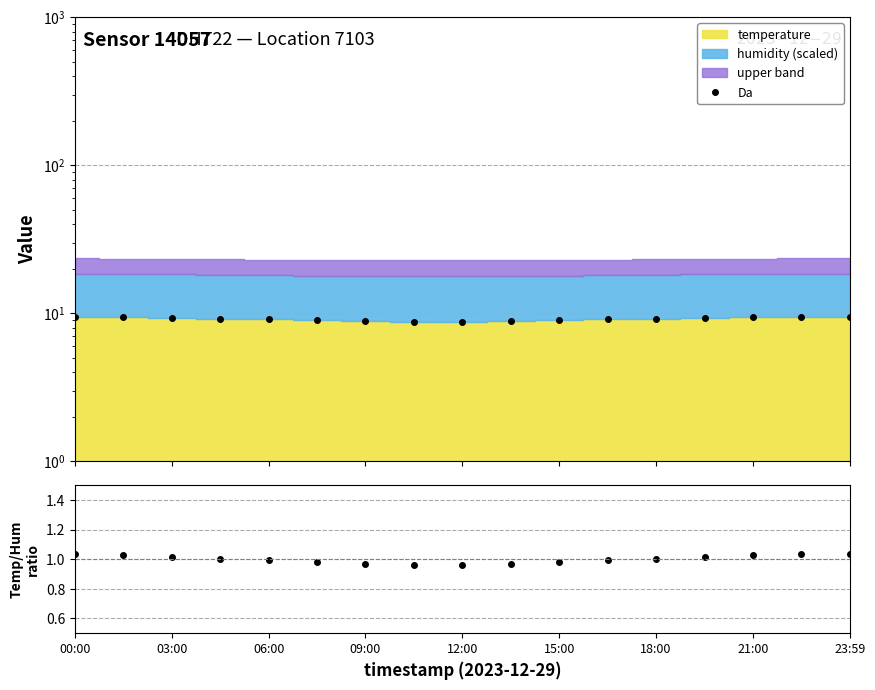

What is the minimum value shown in the chart?

1.0